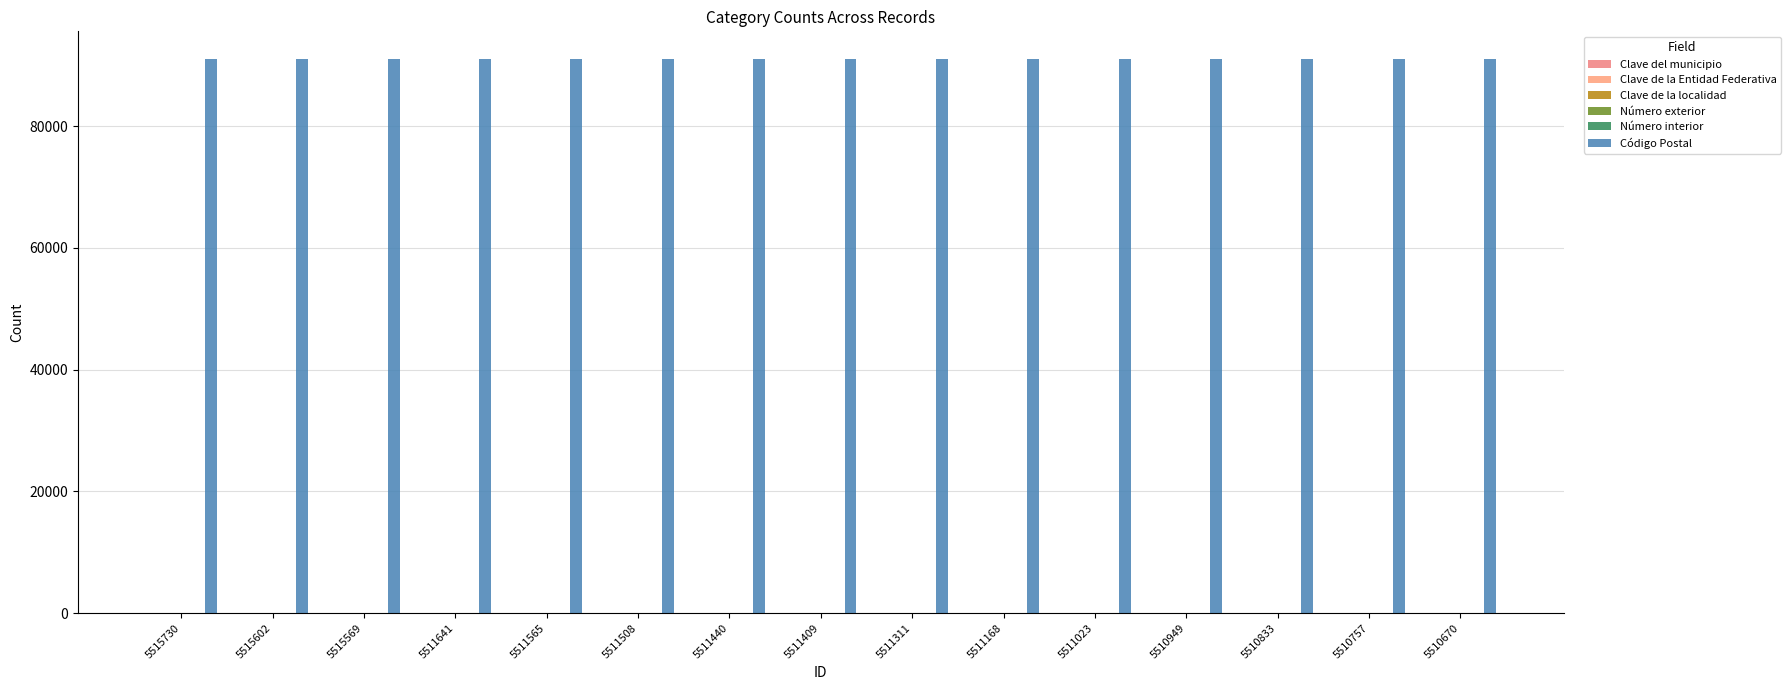

Are the bars grouped side by side (vs. stacked)?

Yes